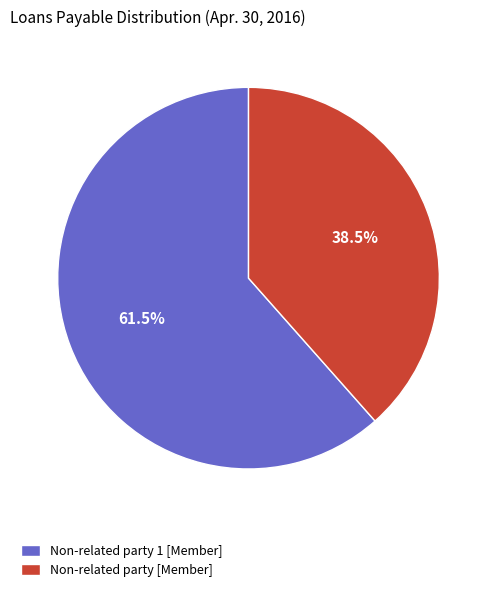

Count the number of slices in the pie.

2